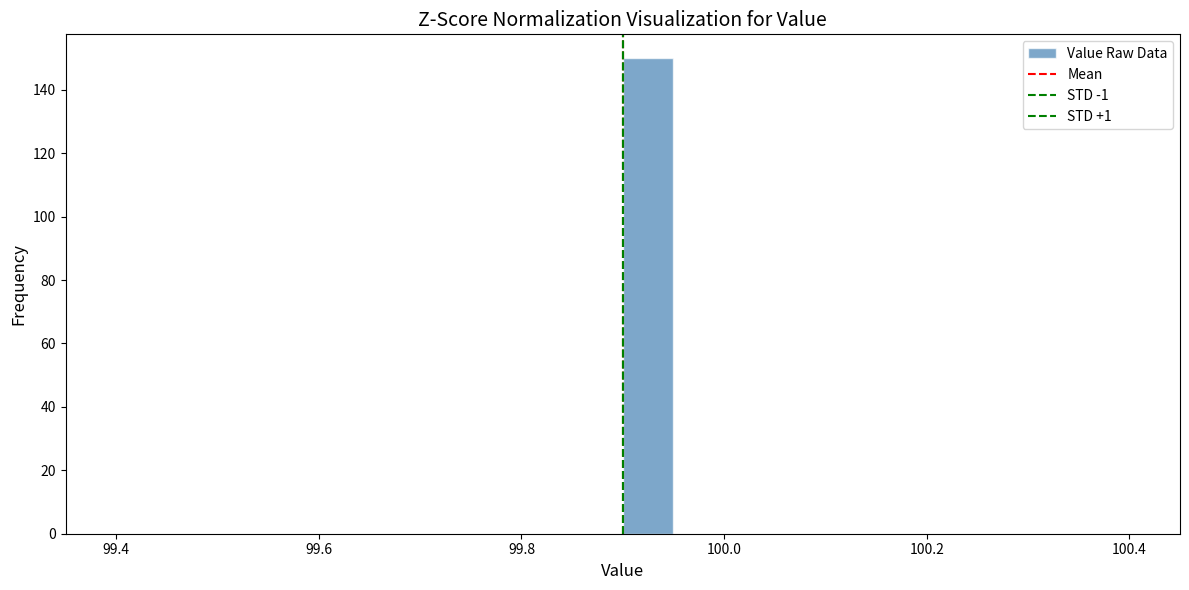

Read against the x-axis, roughly where is the centre of the tallest bar?

99.92